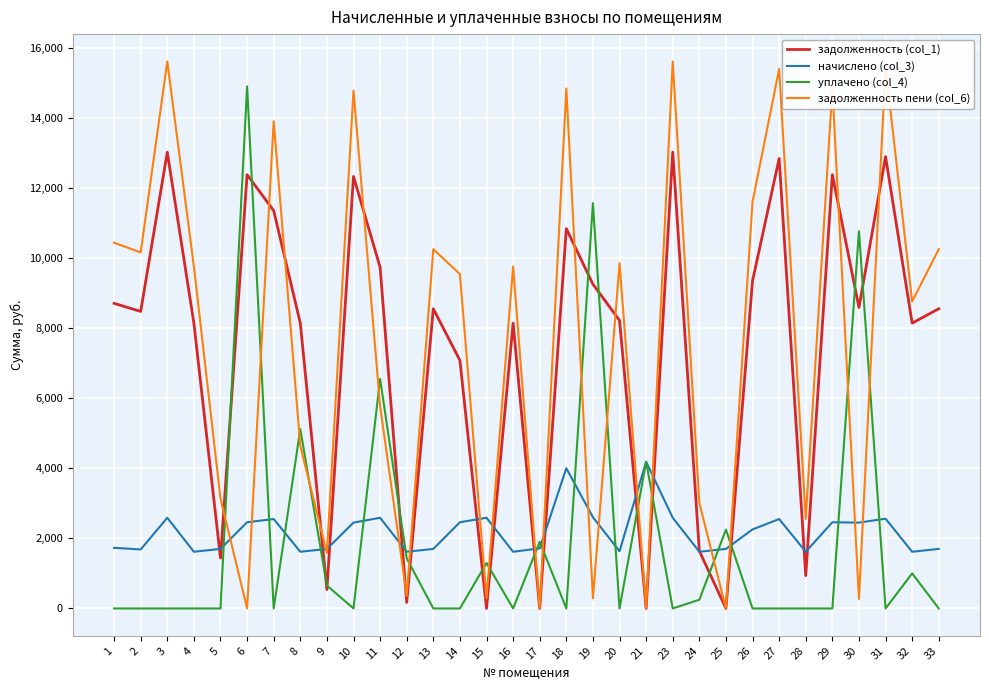

How many values in the начислено (col_3) series are below 2255?

16